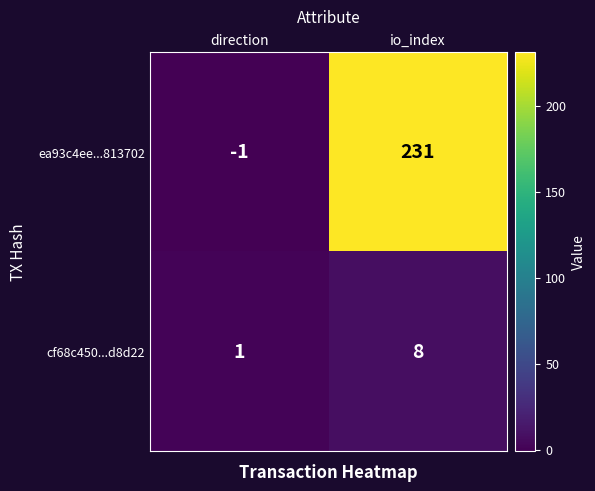

The value of cf68c450...d8d22 at io_index is 8. True or false?

True